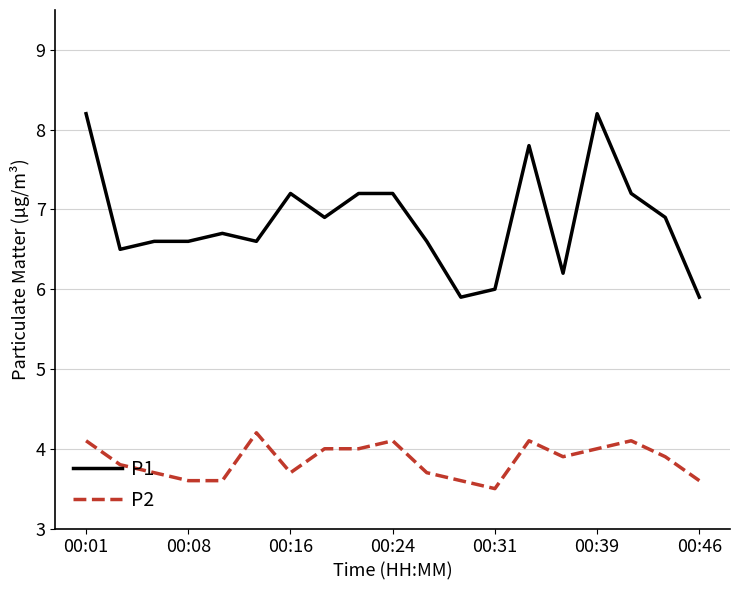

Rank the series by their maximum value, from highest to lowest.

P1, P2